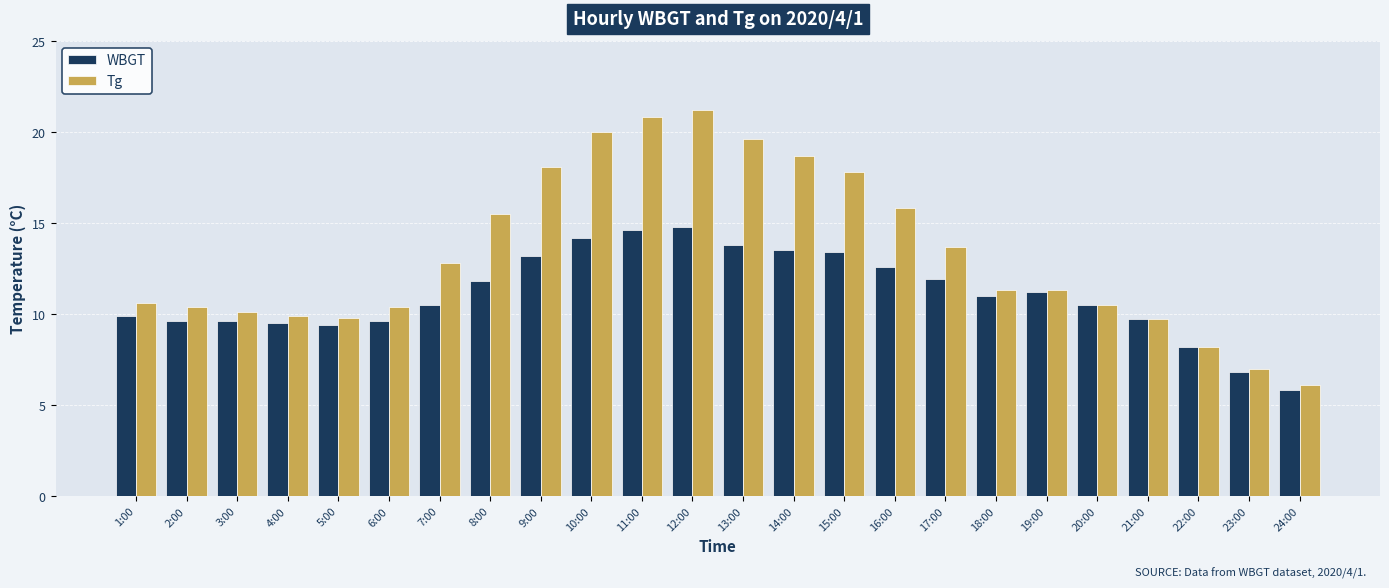

What is the label of the 14th bar from the left?

14:00